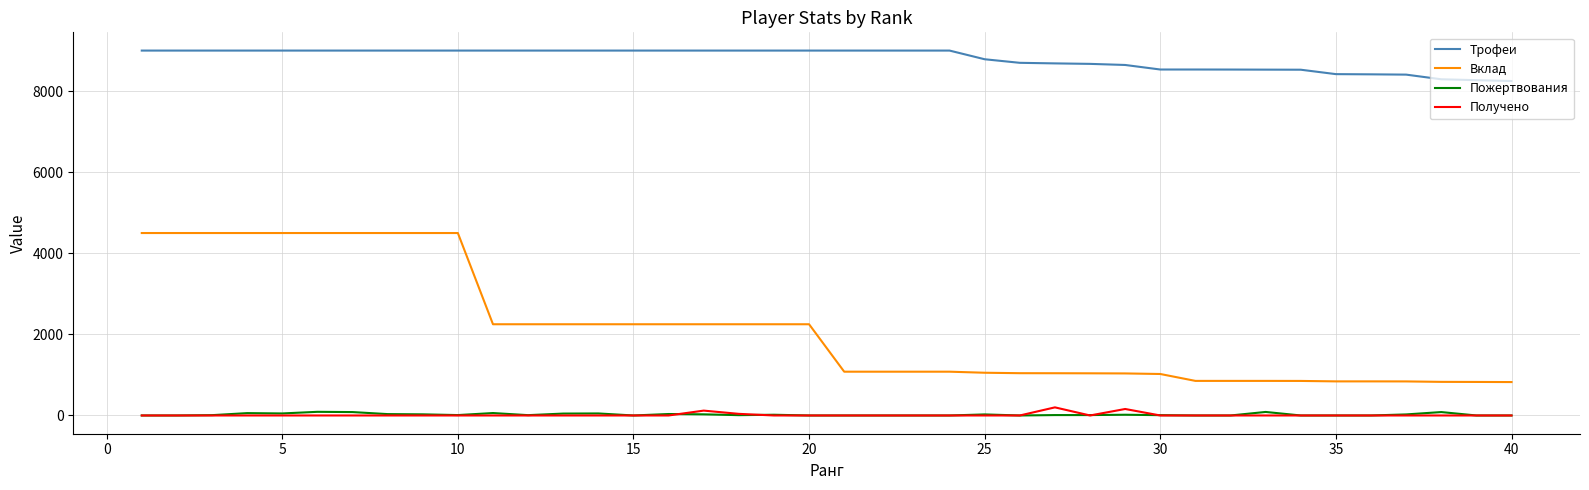

Which series has the largest range (max minus min)?

Вклад